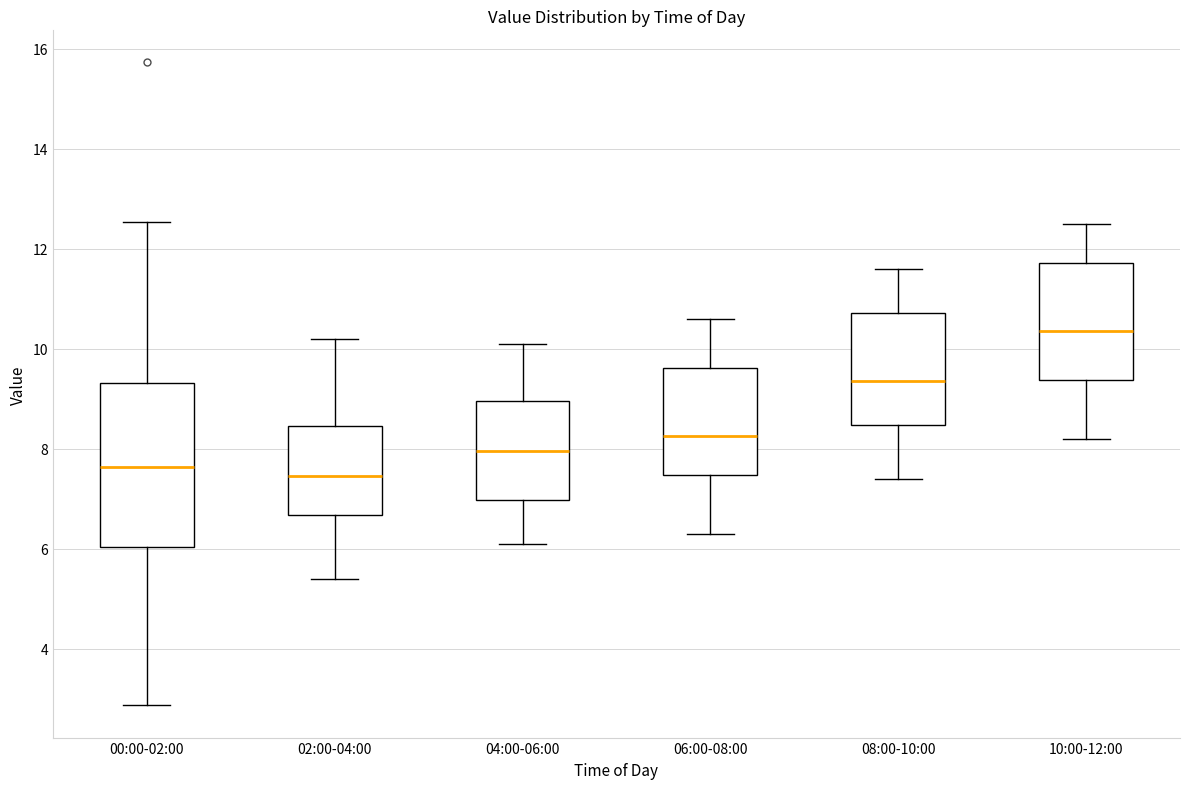

Reading left to right, read every box against the y-axis: the position of its median line, the range the box covers, and the ends of its whiskers. The values are not printed on the chart, so give them approximately, as read against the axis.

00:00-02:00: median 7.6, box 6.0 to 9.4, whiskers 2.8 to 12.6
02:00-04:00: median 7.4, box 6.6 to 8.4, whiskers 5.4 to 10.2
04:00-06:00: median 8.0, box 7.0 to 9.0, whiskers 6.2 to 10.2
06:00-08:00: median 8.2, box 7.4 to 9.6, whiskers 6.4 to 10.6
08:00-10:00: median 9.4, box 8.4 to 10.8, whiskers 7.4 to 11.6
10:00-12:00: median 10.4, box 9.4 to 11.8, whiskers 8.2 to 12.6